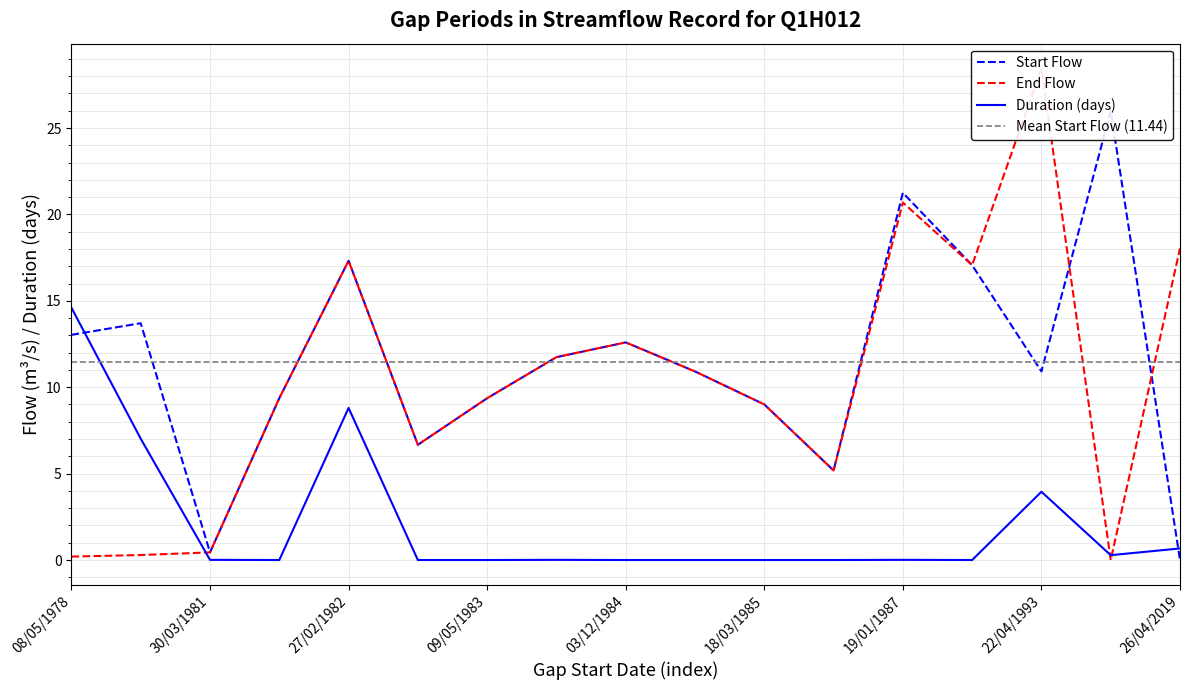

How many positive values does the Start Flow series have?

16